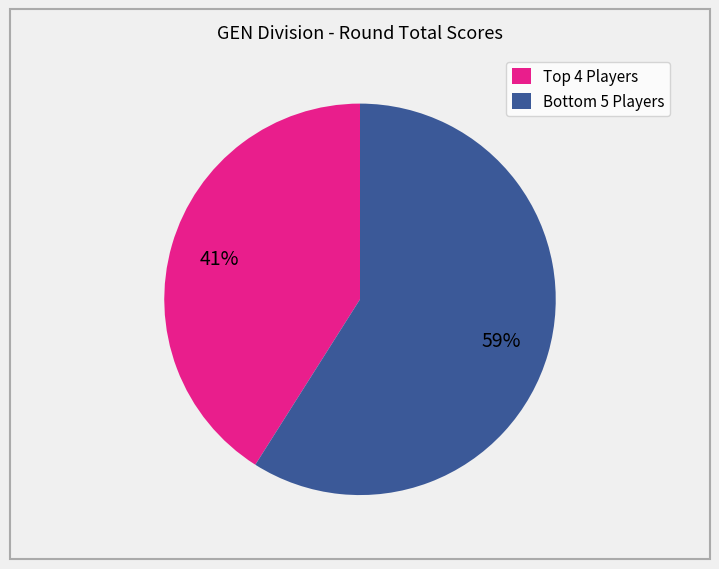

Is there any slice that represents more than half of the pie?

Yes